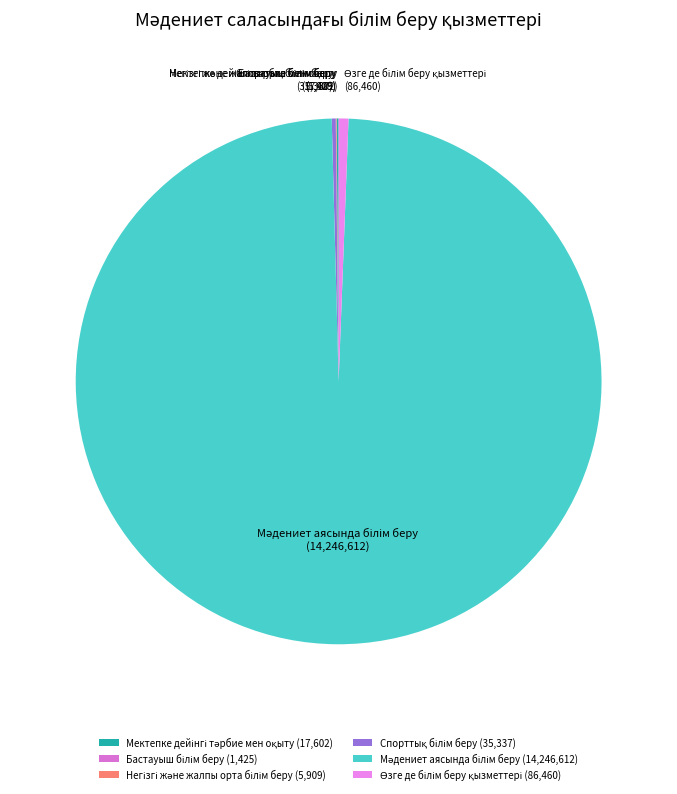

Does any single category account for the majority?

Yes